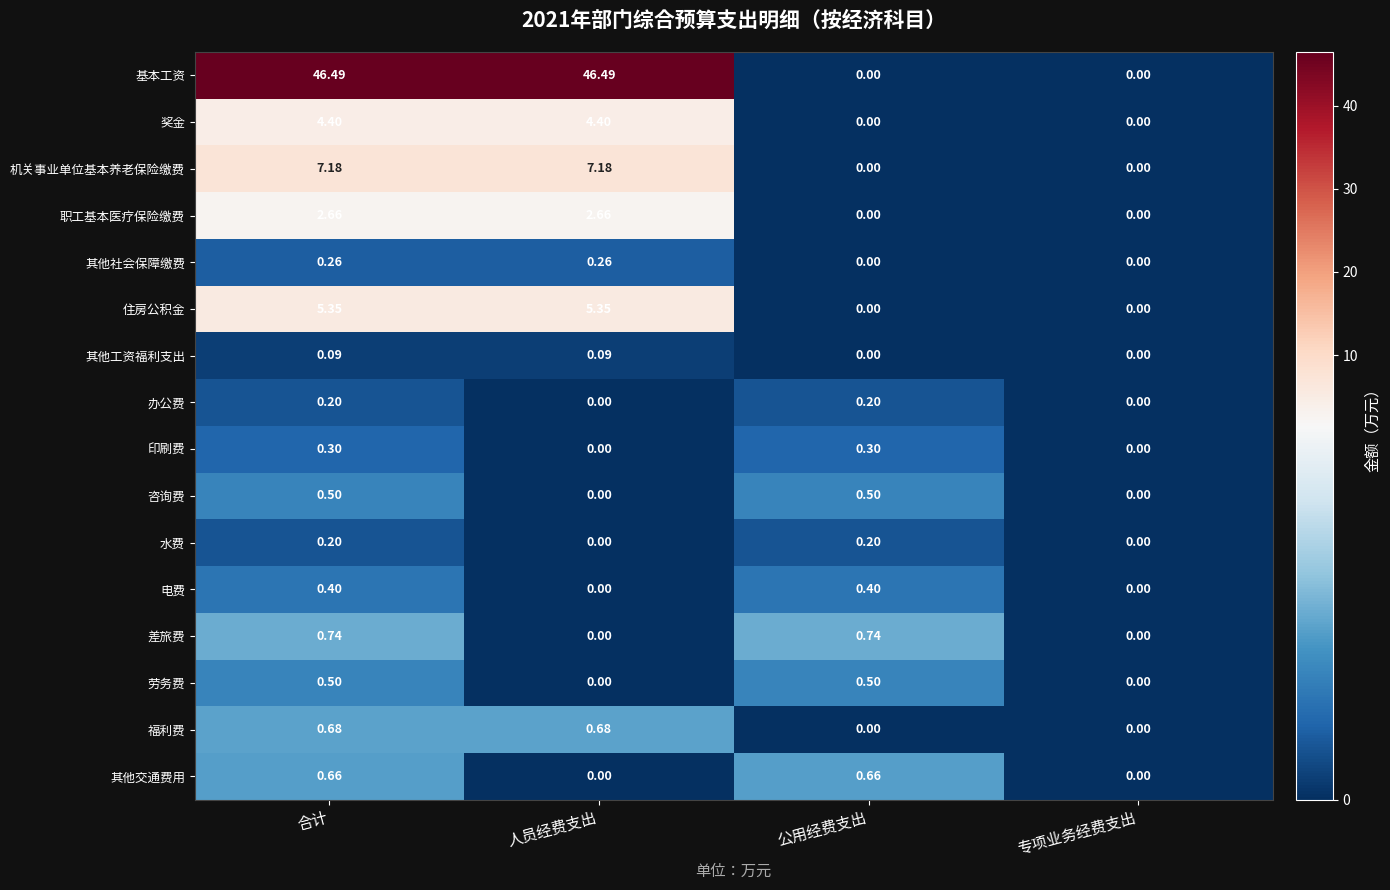

Which series has the widest spread of values?

基本工资